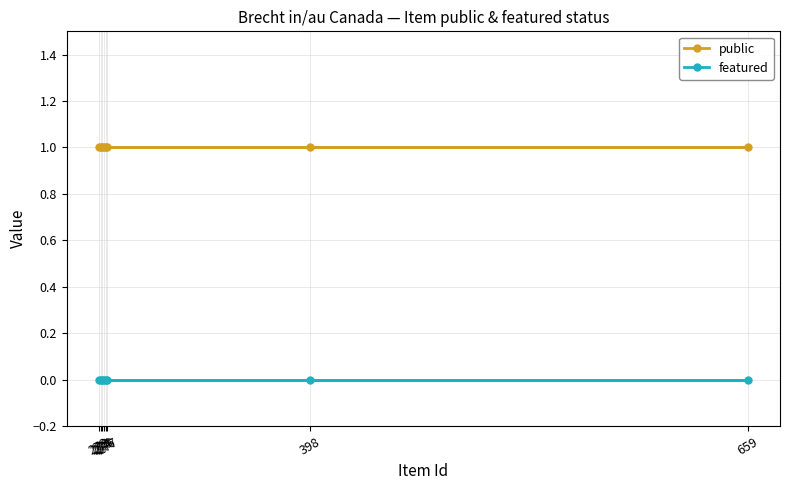

Reading left to right, list all the values displayed in this chart.

public: 1	1	1	1	1	1	1	1
featured: 0	0	0	0	0	0	0	0